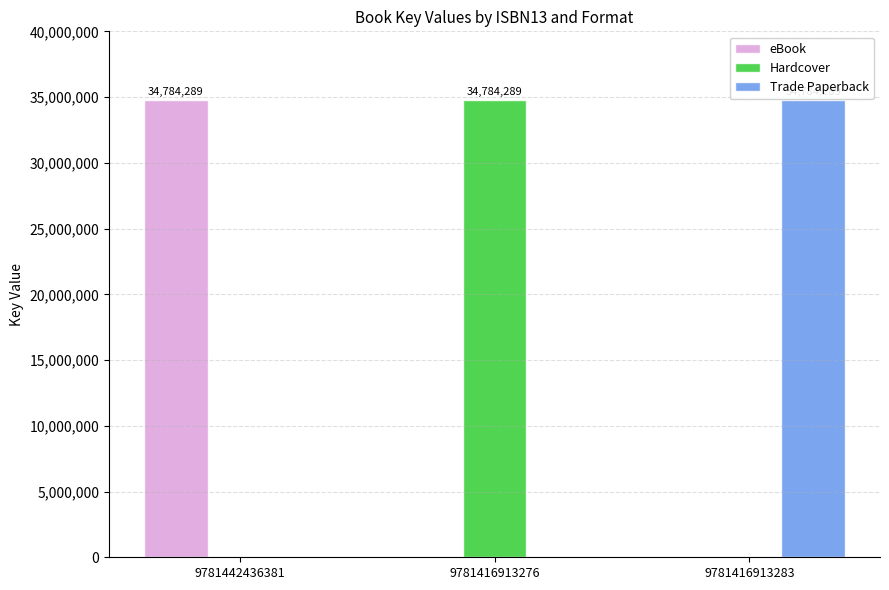

How many groups of bars are there?

3